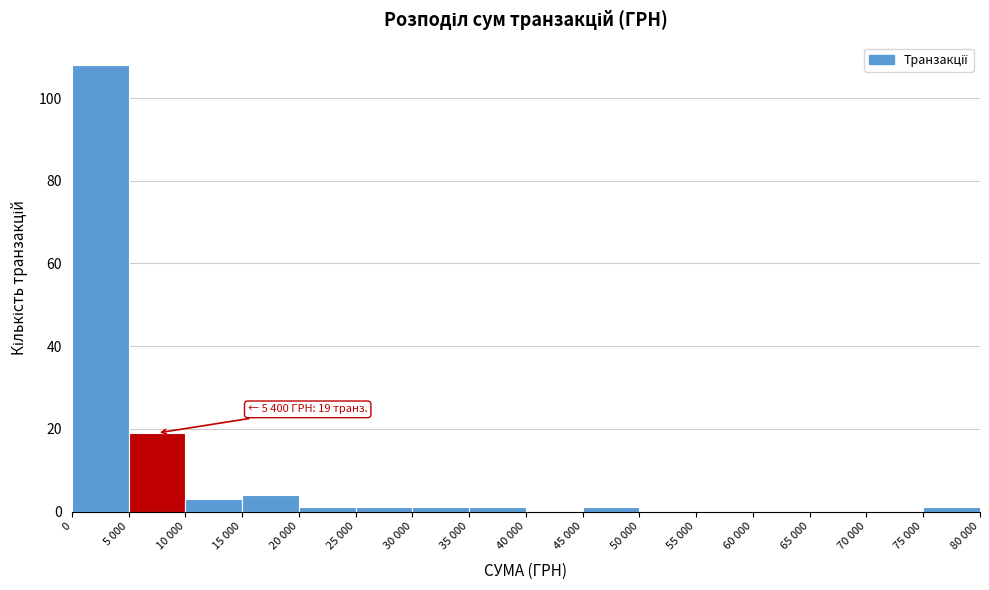

Reading left to right, list all the values displayed in this chart.

0=108	5 000=19	10 000=3	15 000=4	20 000=1	25 000=1	30 000=1	35 000=1	40 000=0	45 000=1	50 000=0	55 000=0	60 000=0	65 000=0	70 000=0	75 000=1